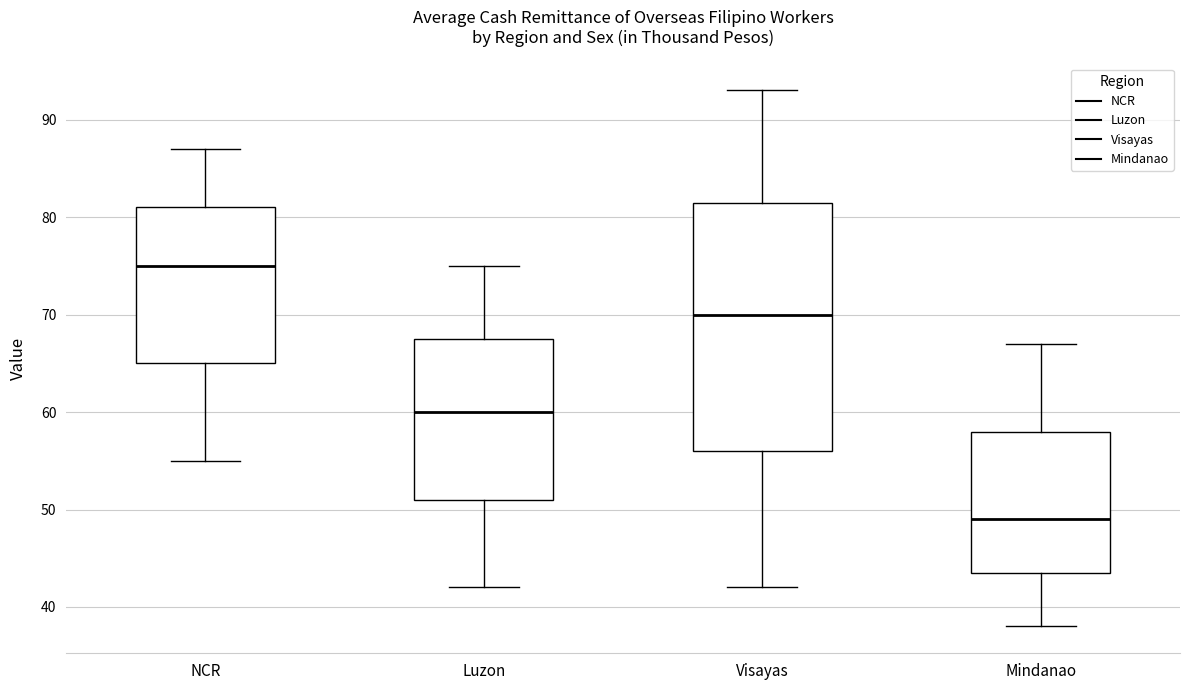

Which box is the tallest, from its lower edge to its upper edge?

Visayas